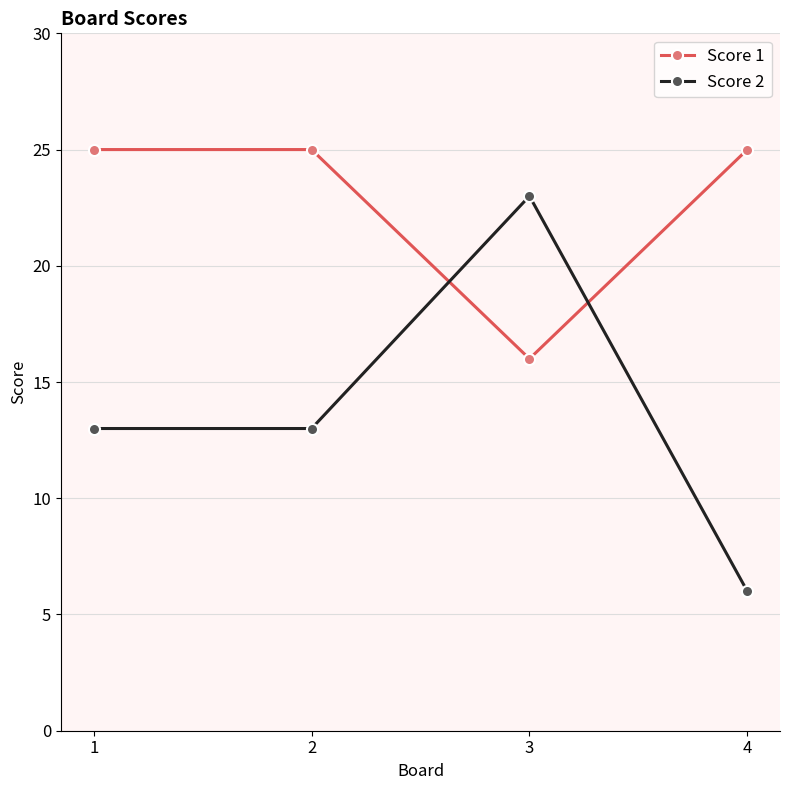

At which category is the sum across all series the highest?

3